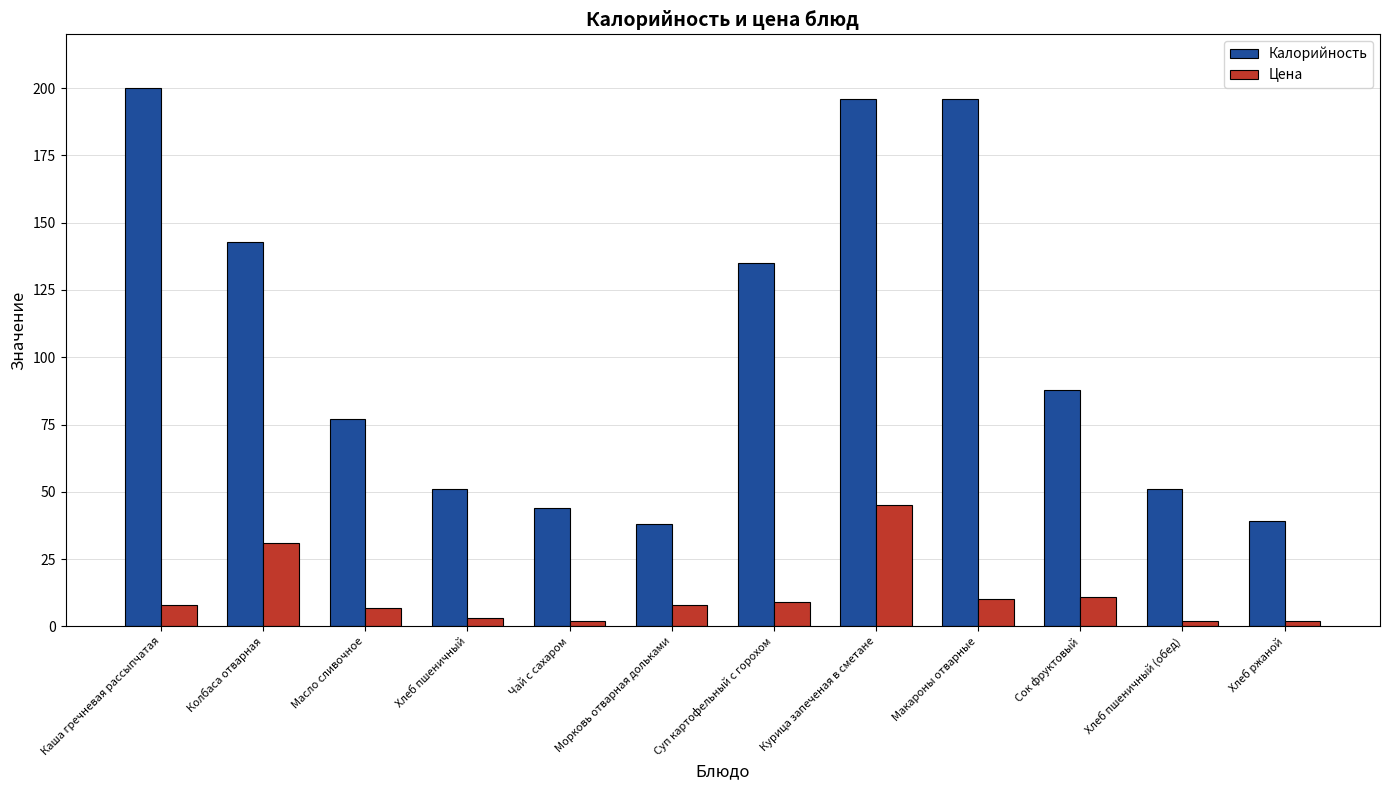

What is the approximate value of Цена at Сок фруктовый, to the nearest 5?

10